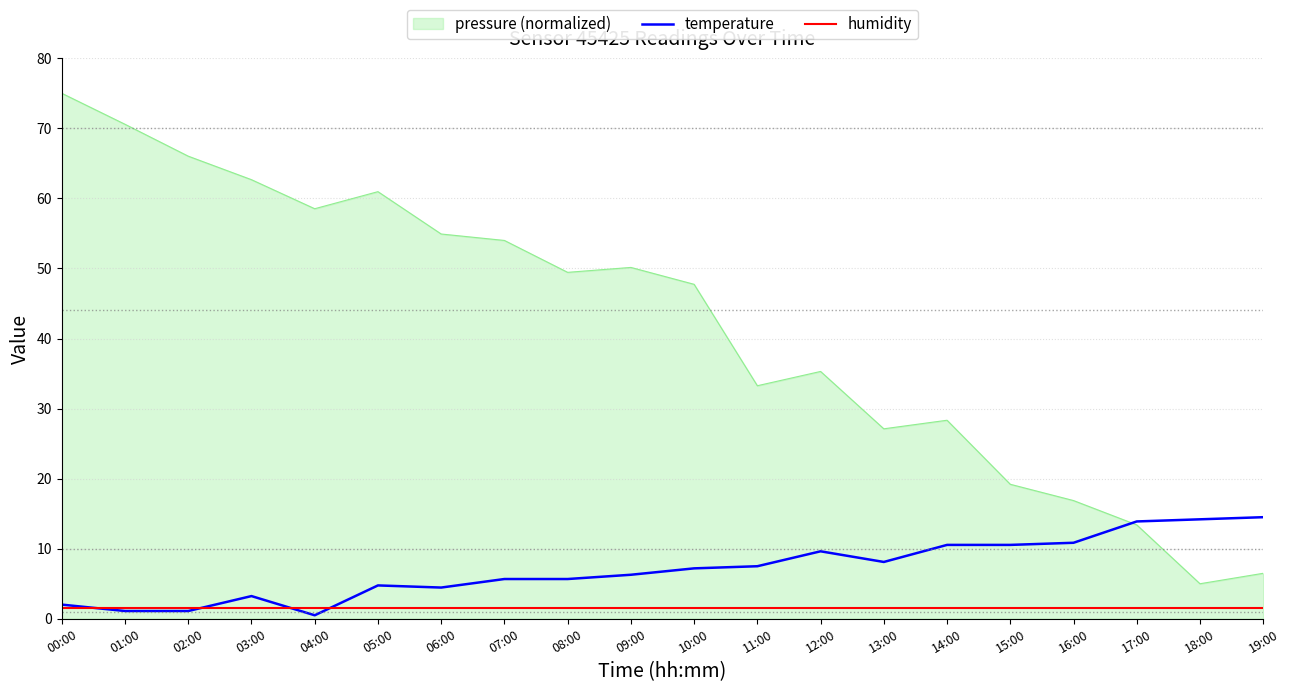

After their last crossing, which series has the higher values: humidity or temperature?

temperature